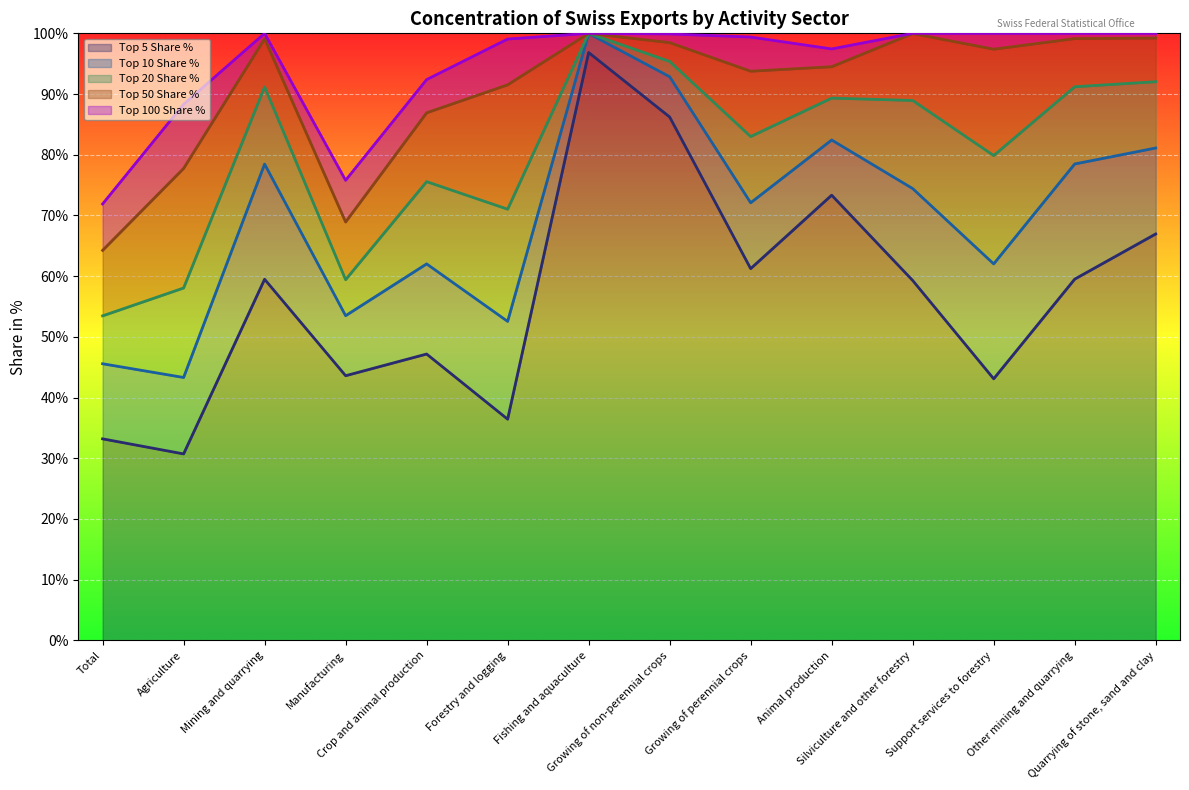

Which category has the lowest value in the Top 100 Share % series?

Total